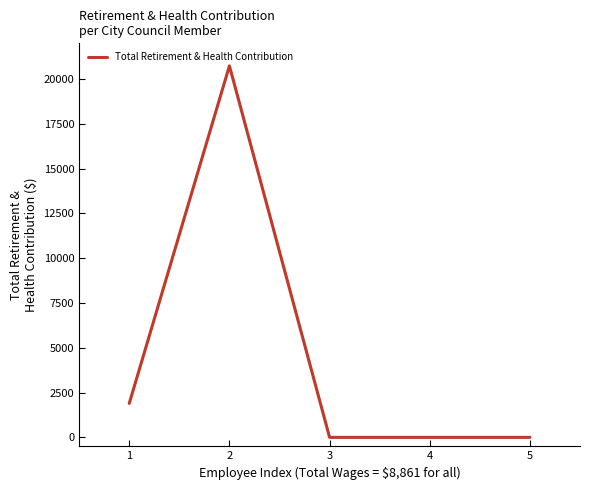

How many distinct data groups are displayed?

1